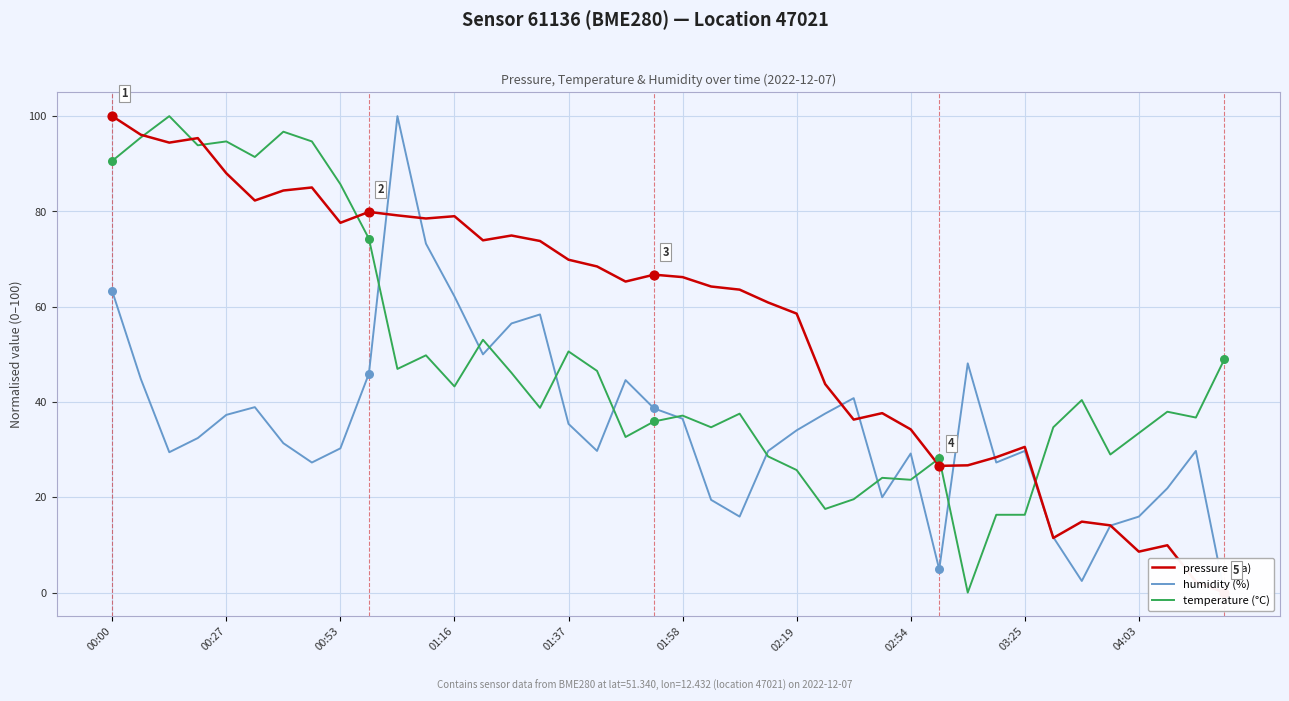

At which category is the sum across all series the highest?

00:00